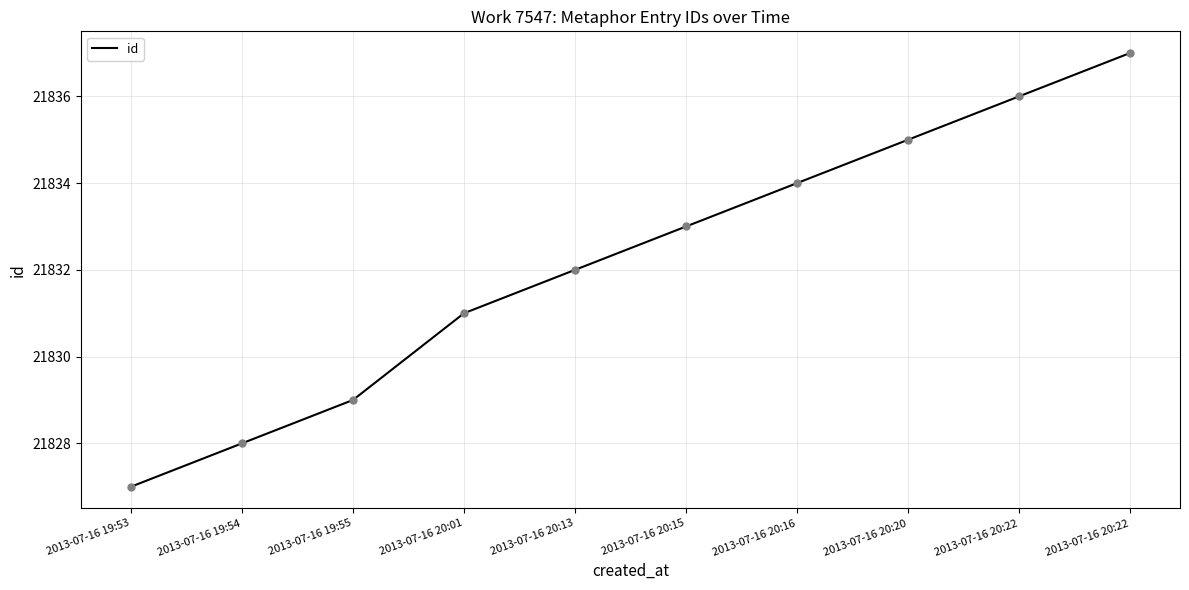

Between 2013-07-16 20:22 and 2013-07-16 19:54, which is larger?

2013-07-16 20:22